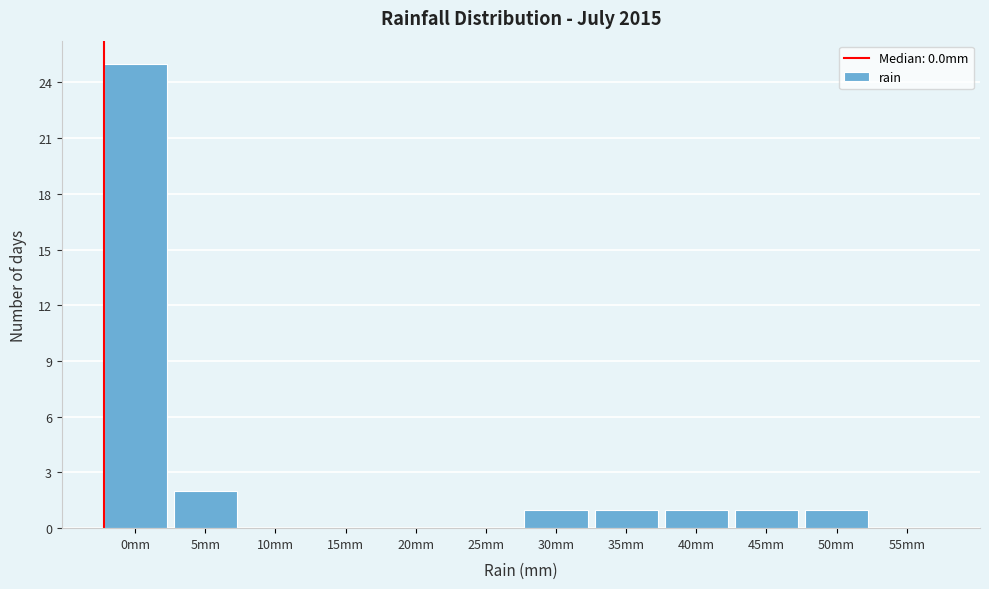

Reading left to right, extract all data points from this chart.

0mm=25	5mm=2	10mm=0	15mm=0	20mm=0	25mm=0	30mm=1	35mm=1	40mm=1	45mm=1	50mm=1	55mm=0